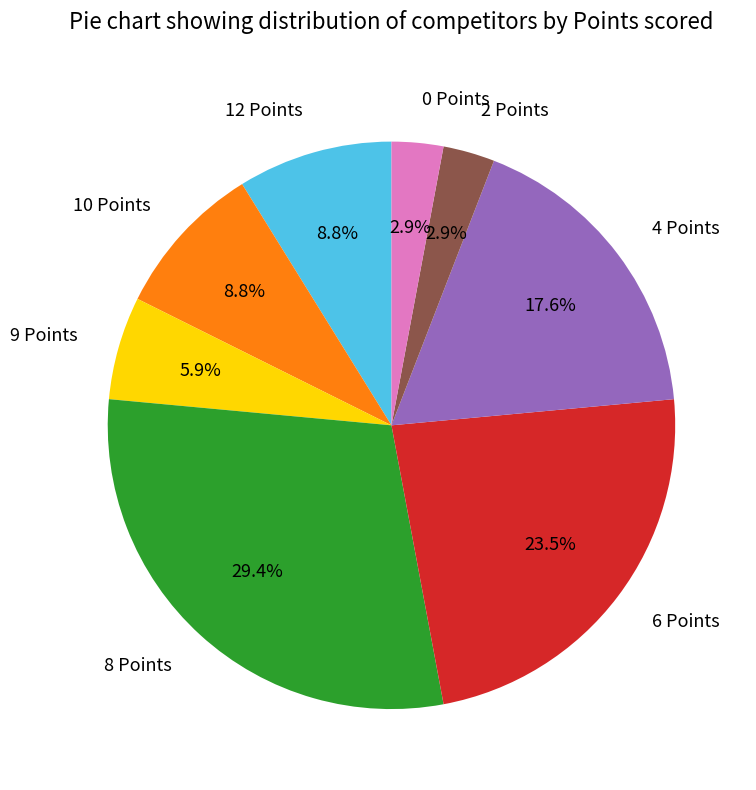

Is it true that 12 Points is 9% of the pie?

True